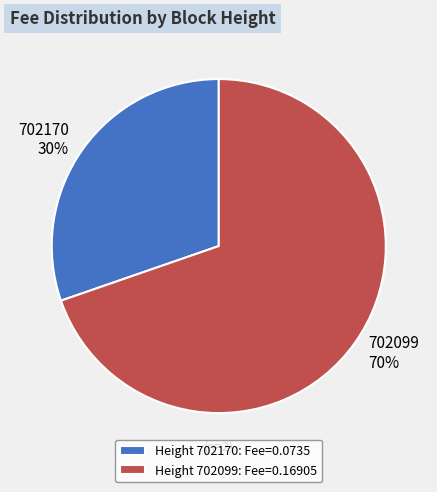

Is 702099 the majority of the pie?

Yes